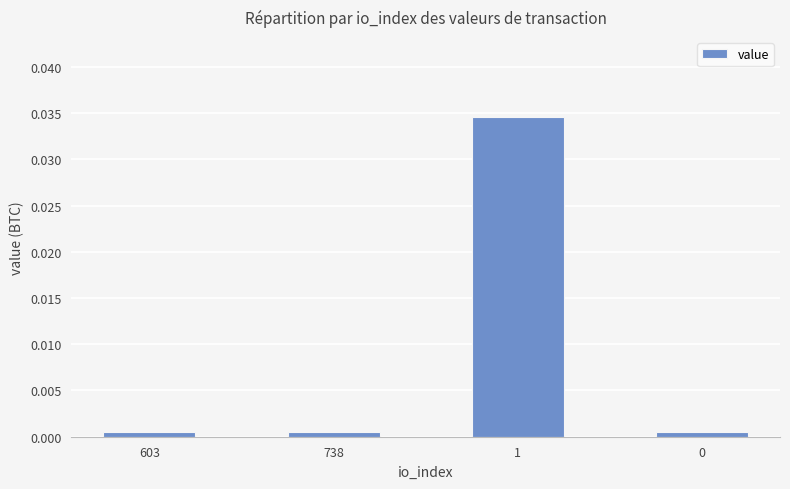

What is the label of the 2nd bar from the right?

1